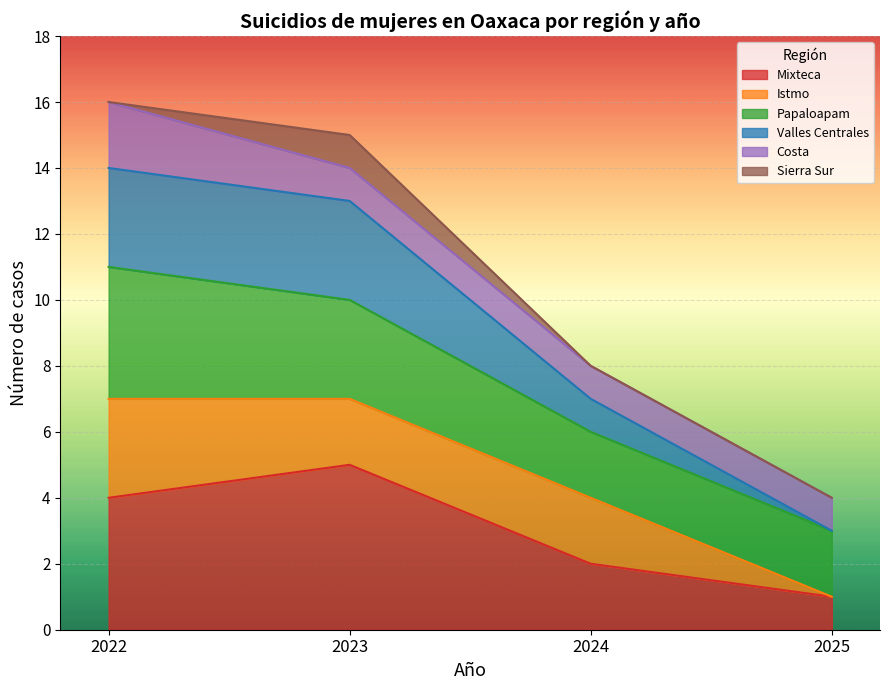

What is the maximum value for Mixteca?

5